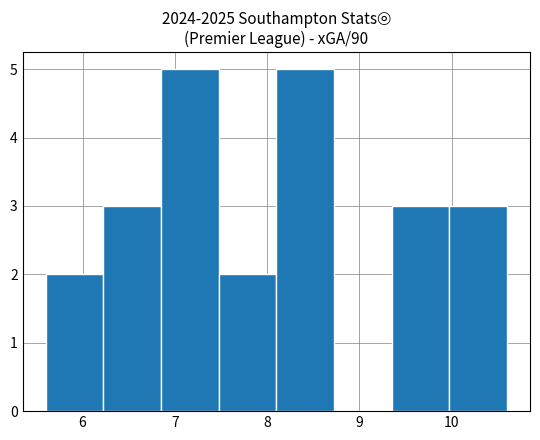

Reading left to right, transcribe this chart: for each bar, give the range it covers on the x-axis and its height. Neither the bar edges nor the heights are printed on the chart, so give them approximately, as read against the axes.

5.6 to 6.2: 2
6.2 to 6.9: 3
6.9 to 7.5: 5
7.5 to 8.1: 2
8.1 to 8.7: 5
8.7 to 9.4: 0
9.4 to 10.0: 3
10.0 to 10.6: 3